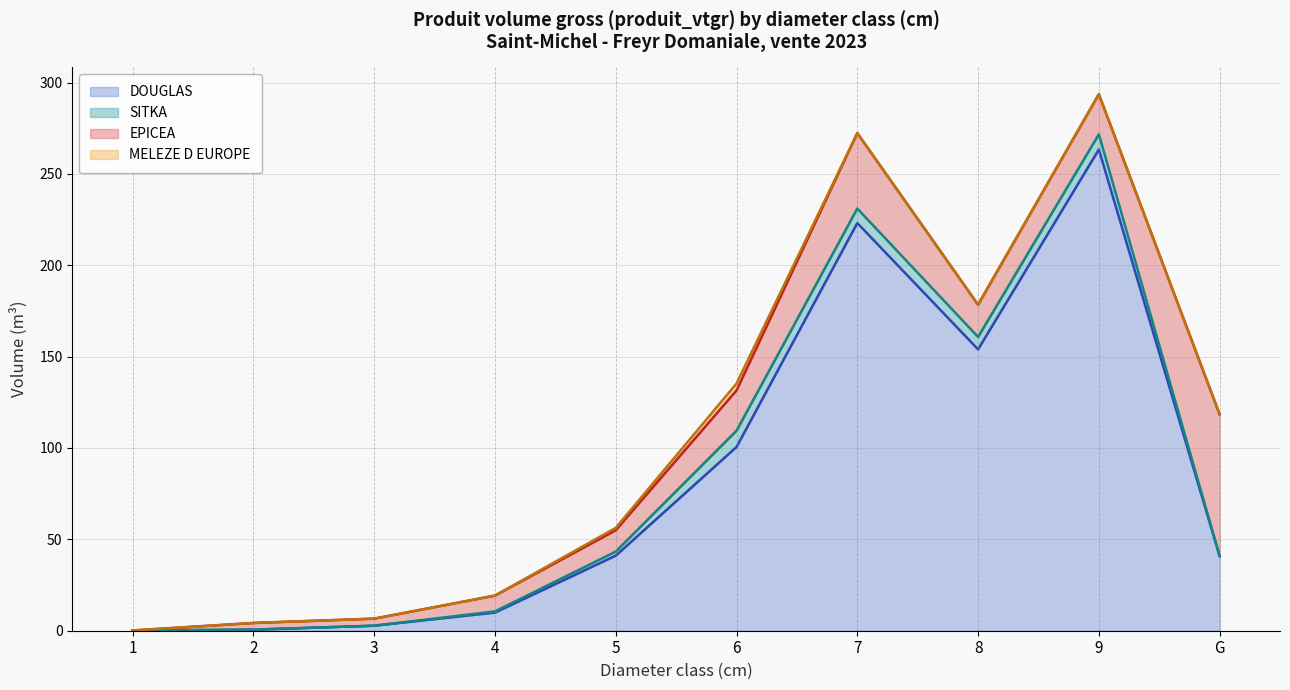

How many series are shown in this chart?

4